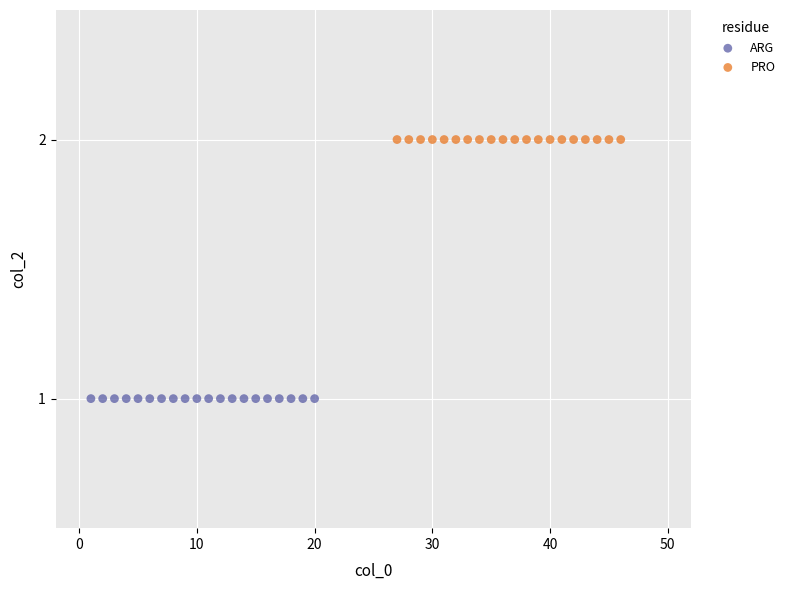

Which series contains the lowest Y value?

ARG